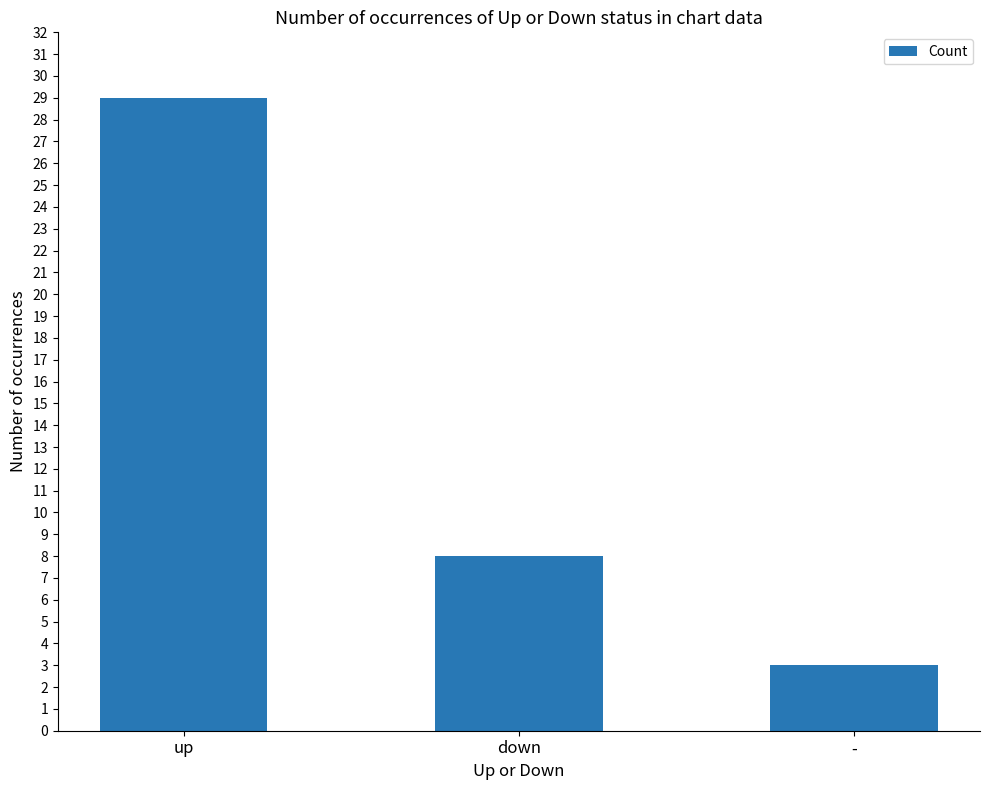

Reading left to right, transcribe all the data shown in this chart.

29	8	3